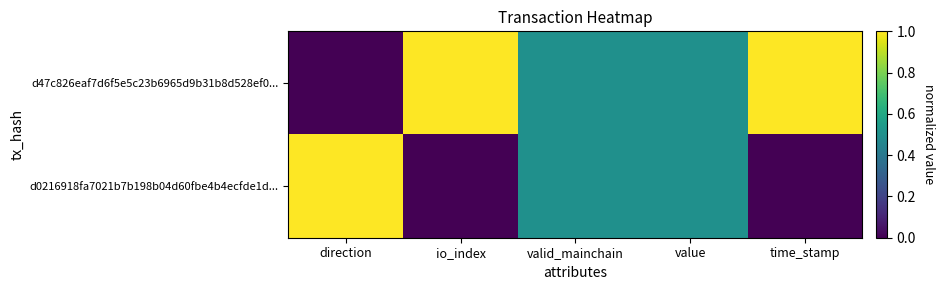

Reading right to left, transcribe all the data shown in this chart.

d47c826eaf7d6f5e5c23b6965d9b31b8d528ef0...: time_stamp=1.0	value=0.5	valid_mainchain=0.5	io_index=1.0	direction=0.0
d0216918fa7021b7b198b04d60fbe4b4ecfde1d...: time_stamp=0.0	value=0.5	valid_mainchain=0.5	io_index=0.0	direction=1.0